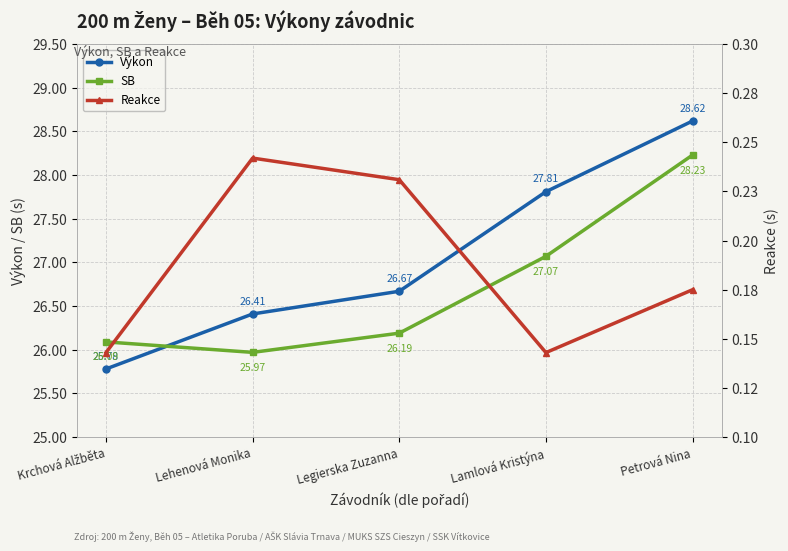

Which series has the widest spread of values?

Výkon